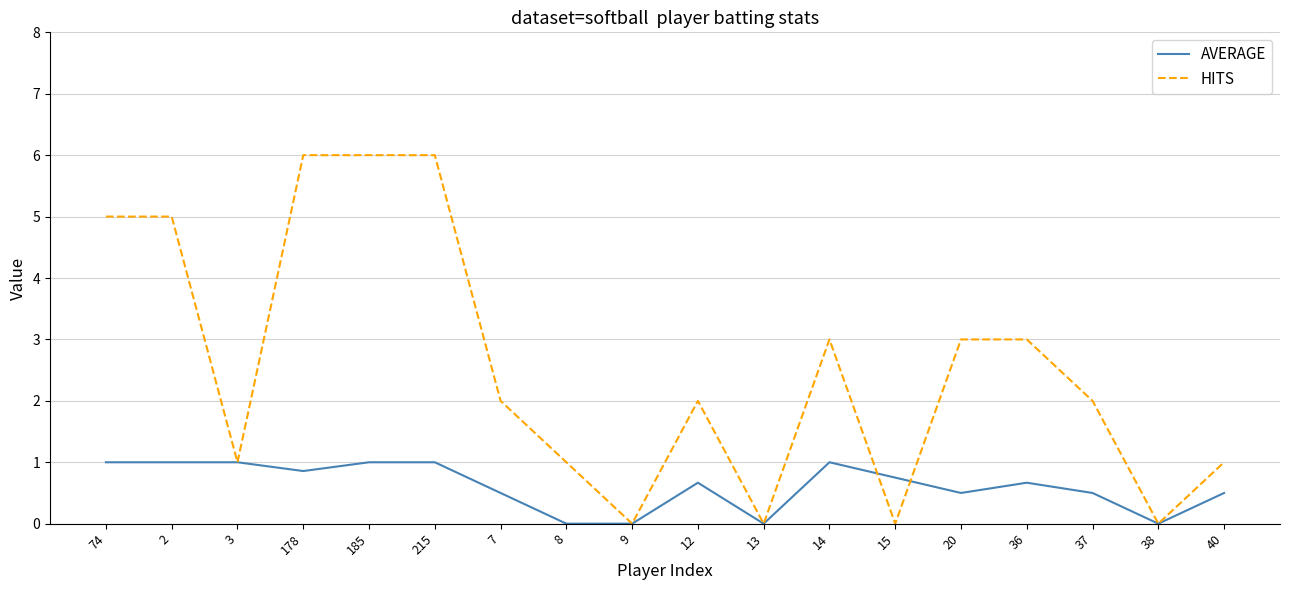

After their last crossing, which series has the higher values: AVERAGE or HITS?

HITS